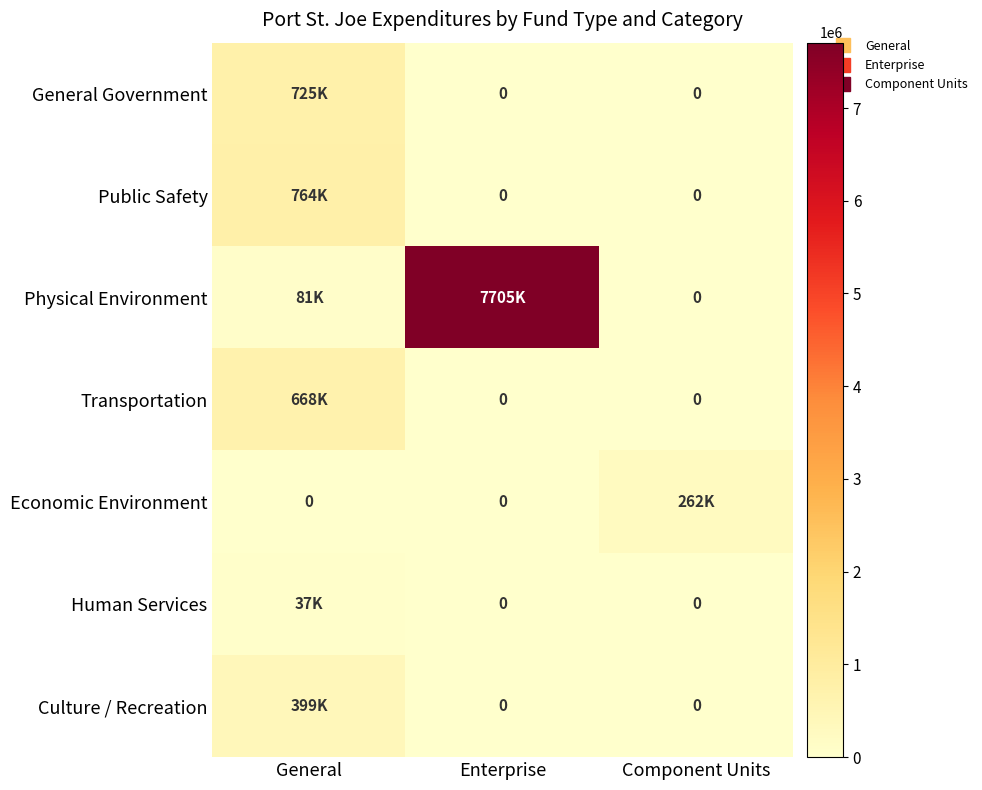

The value of Human Services at Enterprise is 0. True or false?

True